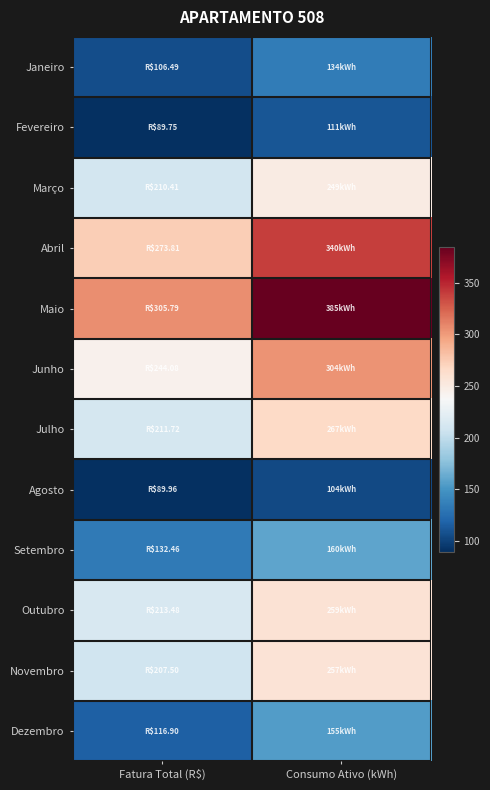

What is the maximum value shown in the chart?

385.0